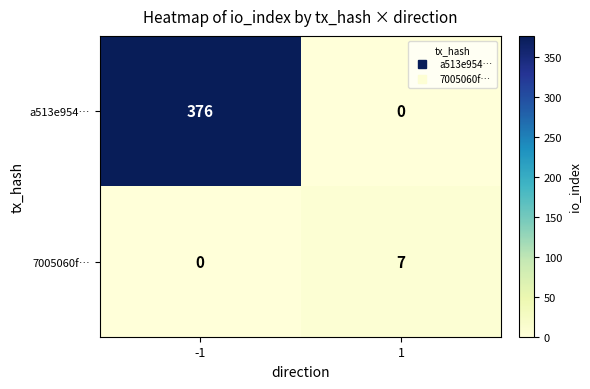

Reading right to left, what are all the values shown in this chart?

a513e954…: 1=0	-1=376
7005060f…: 1=7	-1=0